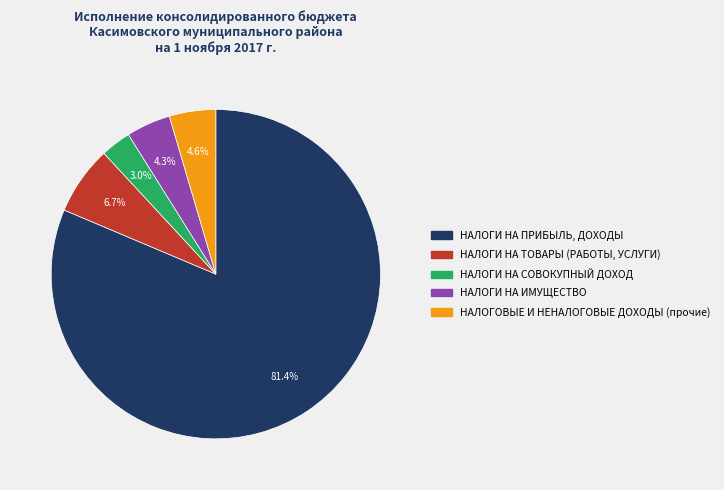

To the nearest percent, what portion does НАЛОГОВЫЕ И НЕНАЛОГОВЫЕ ДОХОДЫ (прочие) represent?

5%